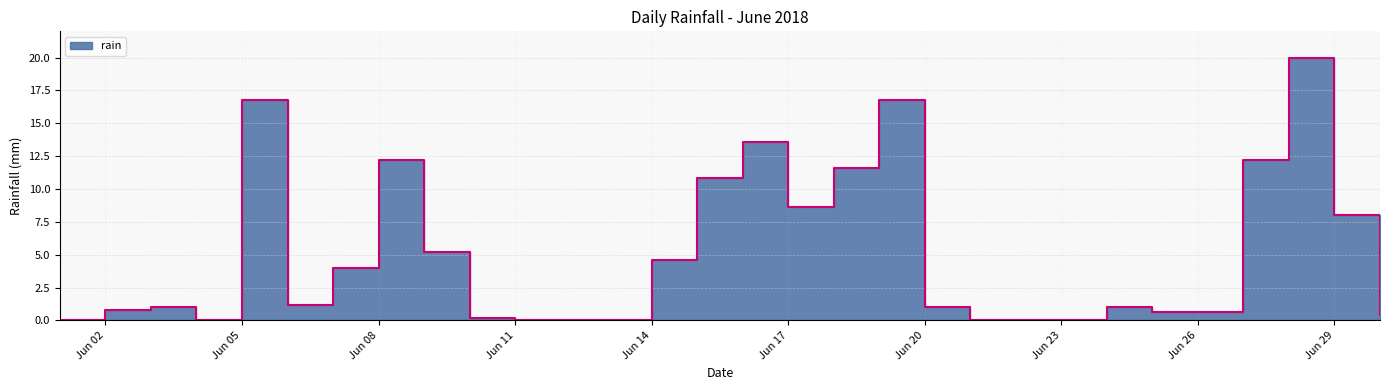

Does the chart have visible grid lines?

Yes